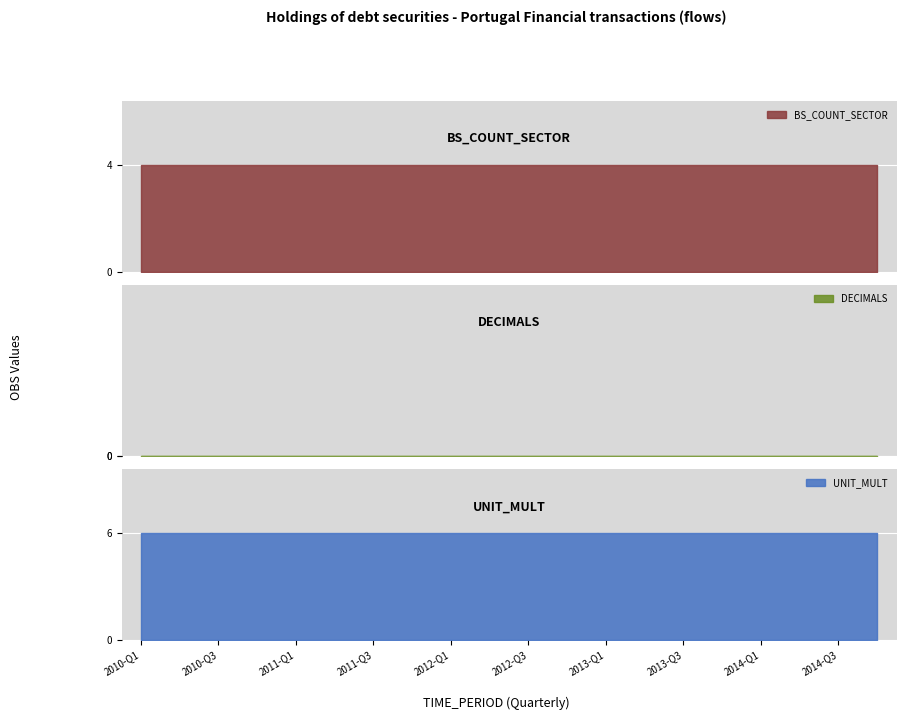

Rank the series at 2012-Q2 from lowest to highest value.

DECIMALS, BS_COUNT_SECTOR, UNIT_MULT